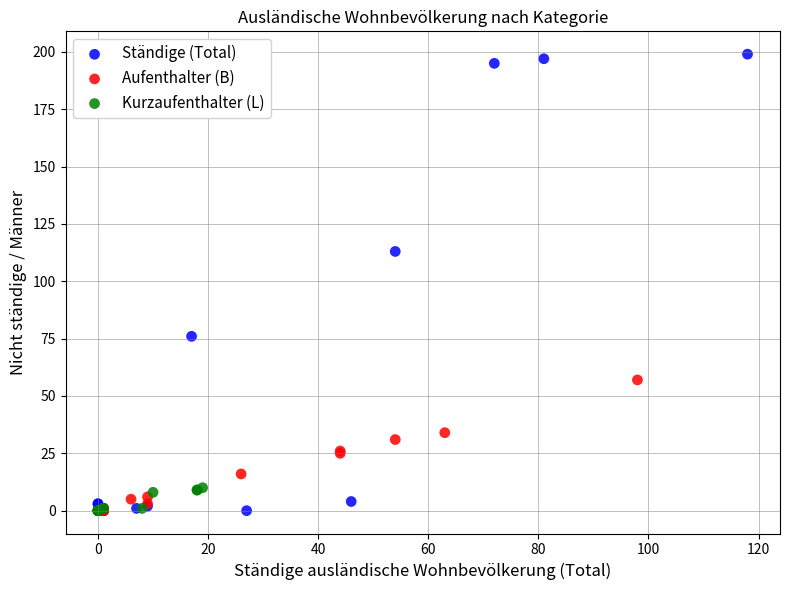

Which series has the widest spread of Y values?

Ständige (Total)